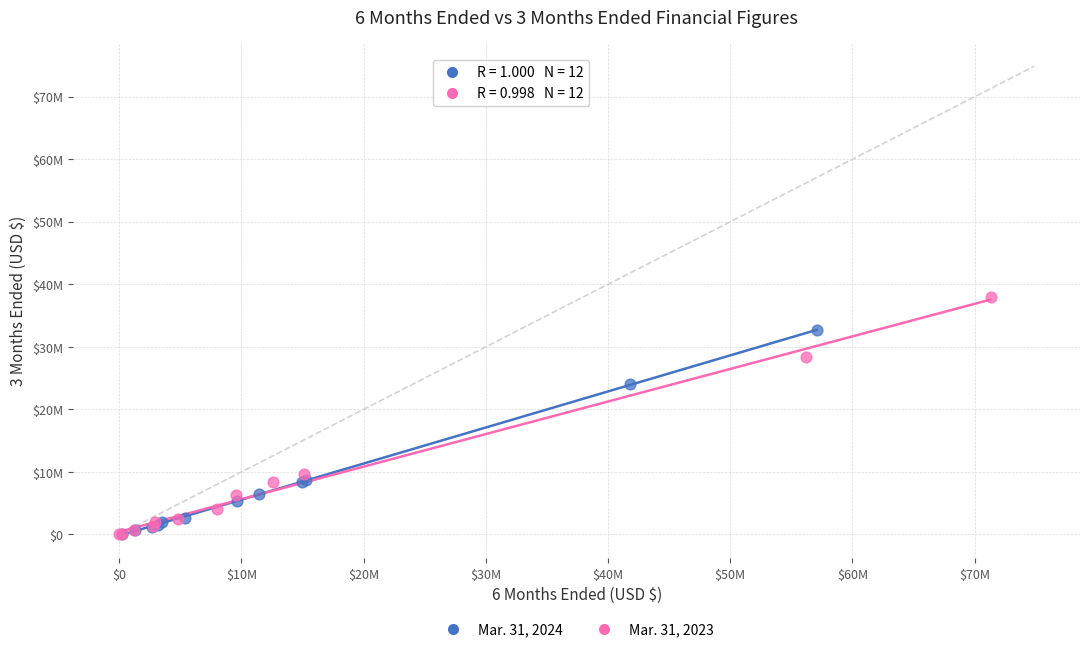

Which series reaches the maximum Y coordinate?

Mar. 31, 2023